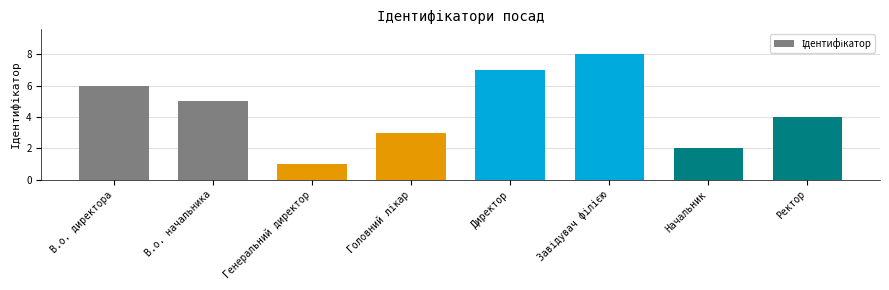

Approximately how many times larger is the value at В.о. начальника compared to Директор?

0.7